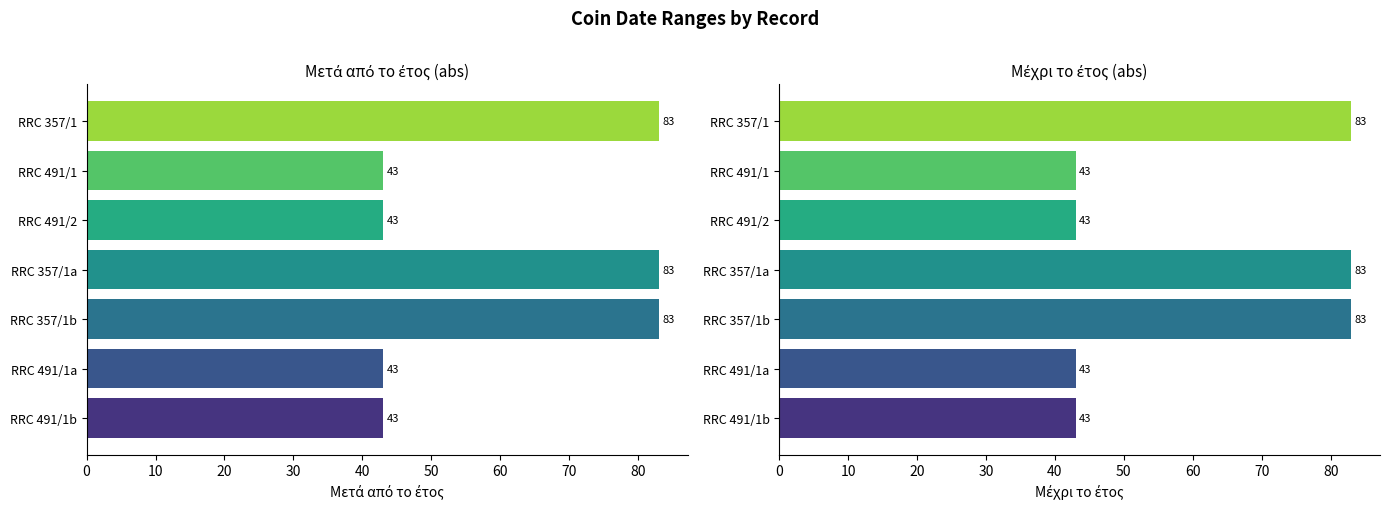

At RRC 491/2, list the series in order from largest to smallest.

Μετά από το έτος, Μέχρι το έτος